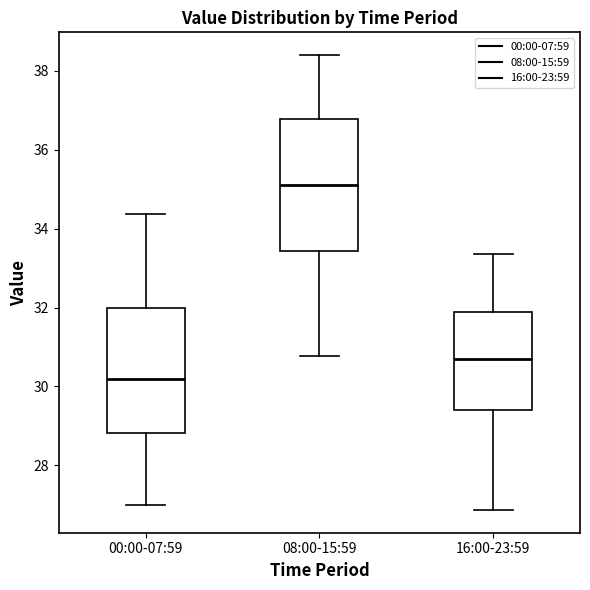

Where does the lower whisker of the box for 00:00-07:59 end on the y-axis? The values are not printed on the chart, so give them approximately, as read against the axis.

27.0